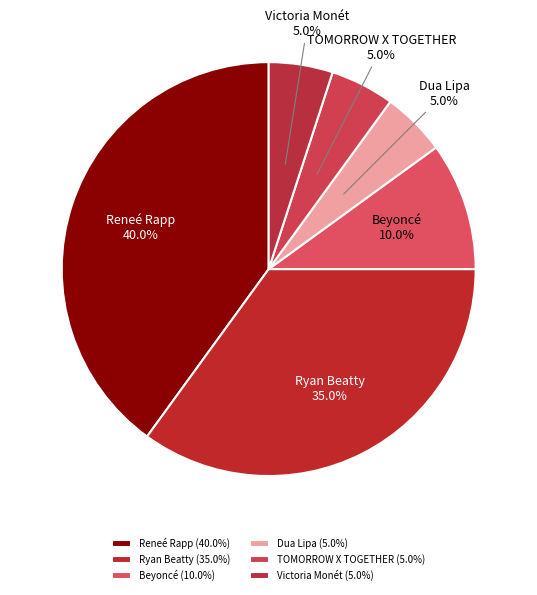

How many slices are in this pie chart?

6